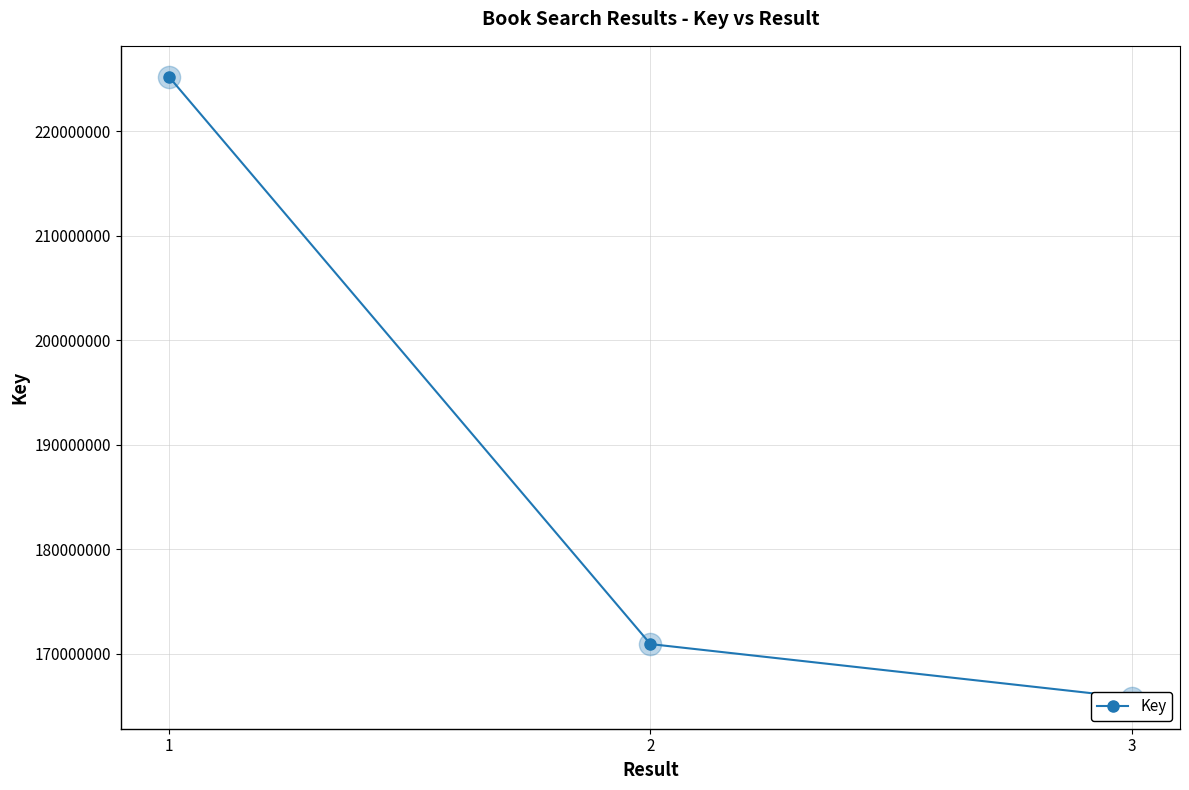

The chart shows a value of 264930339 at 2. True or false?

False